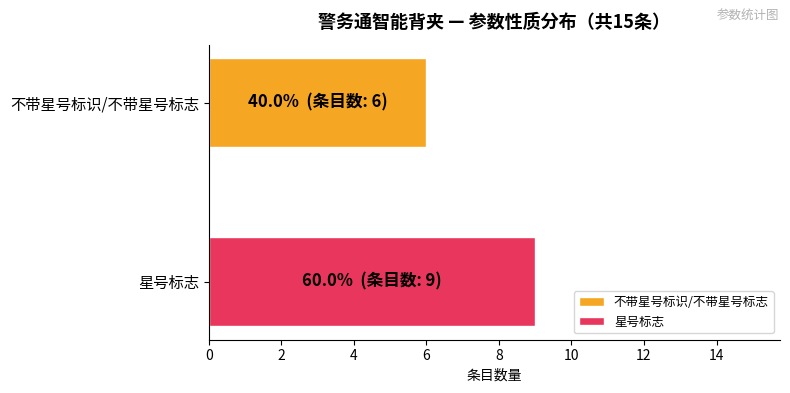

Which series has the largest range (max minus min)?

不带星号标识/不带星号标志